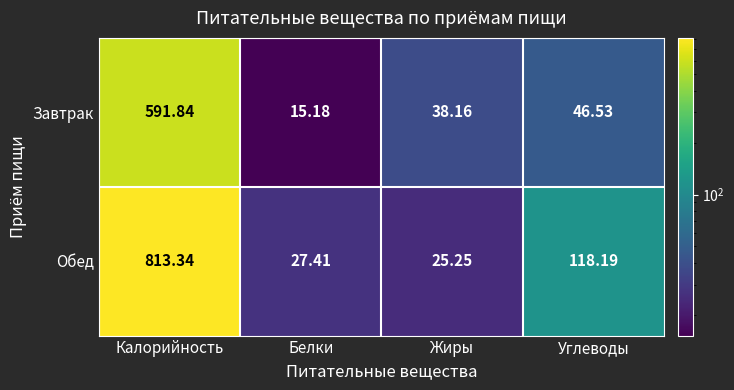

Where is Обед nearest to the value 419?

Углеводы